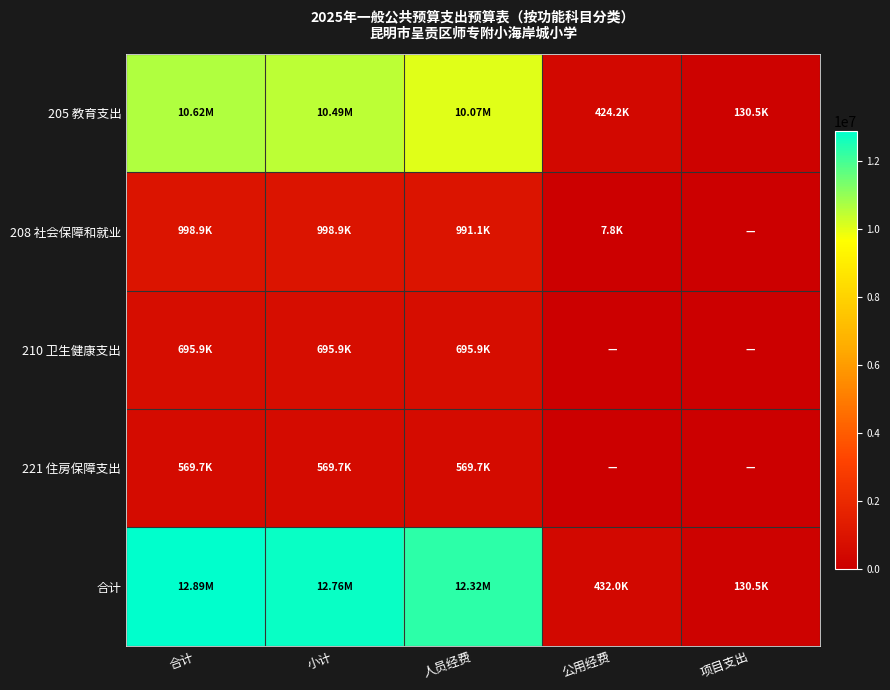

Reading left to right, extract all data points from this chart.

205 教育支出: 合计=10621790.6	小计=10491327.6	人员经费=10067172.0	公用经费=424155.6	项目支出=130463.0
208 社会保障和就业: 合计=998931.9	小计=998931.9	人员经费=991131.9	公用经费=7800.0	项目支出=0.0
210 卫生健康支出: 合计=695946.0	小计=695946.0	人员经费=695946.0	公用经费=0.0	项目支出=0.0
221 住房保障支出: 合计=569747.0	小计=569747.0	人员经费=569747.0	公用经费=0.0	项目支出=0.0
合计: 合计=12886415.5	小计=12755952.5	人员经费=12323996.9	公用经费=431955.6	项目支出=130463.0